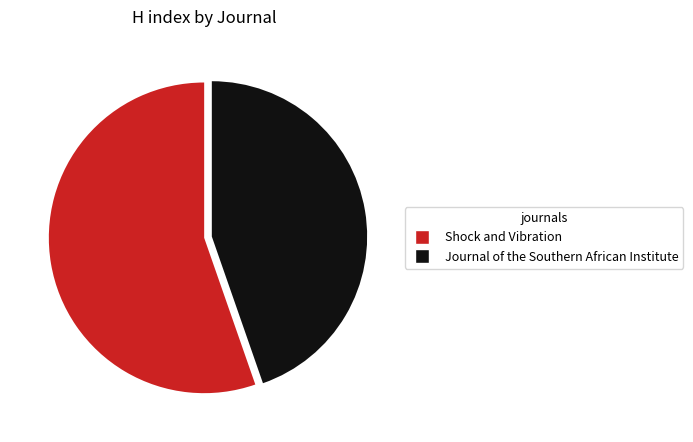

Rank the categories by value from lowest to highest.

Journal of the Southern African Institute, Shock and Vibration